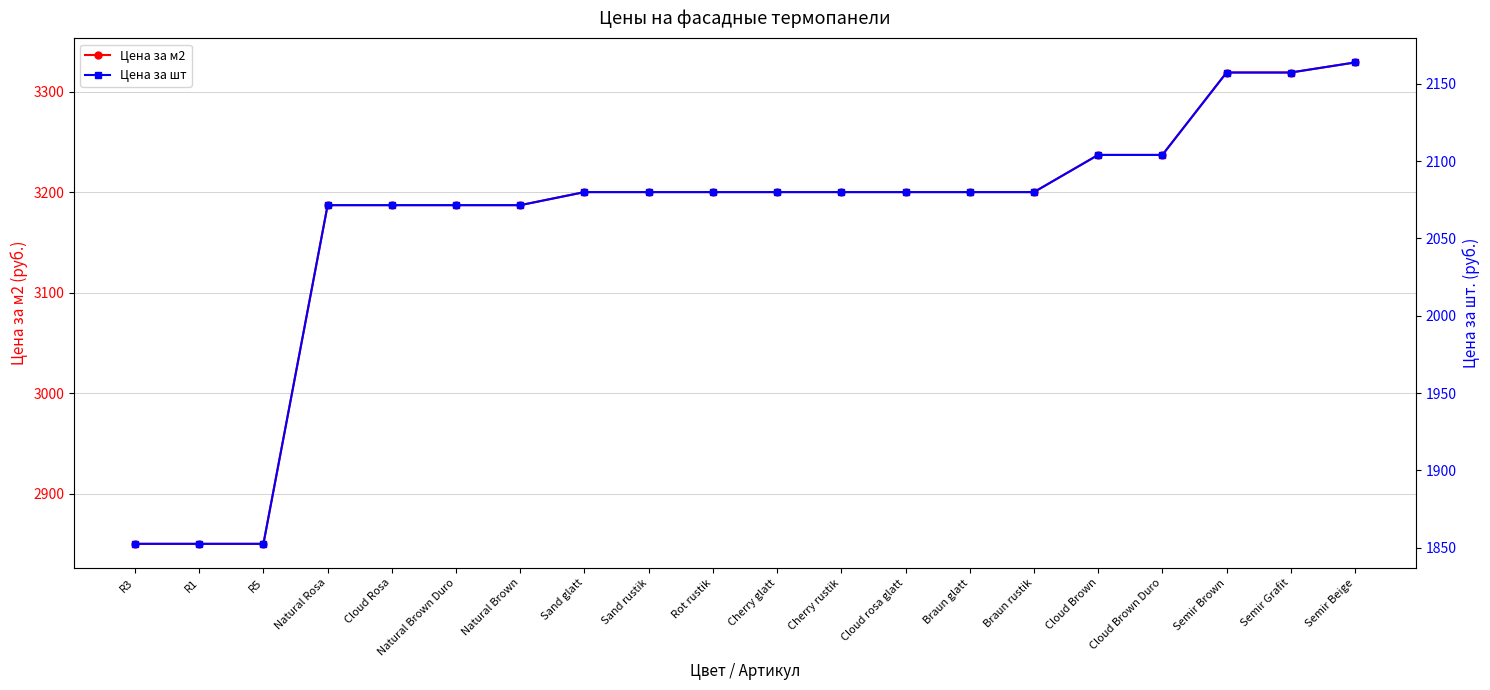

True or false: Цена за м2 has a value of 3200.0 at Cherry glatt.

True